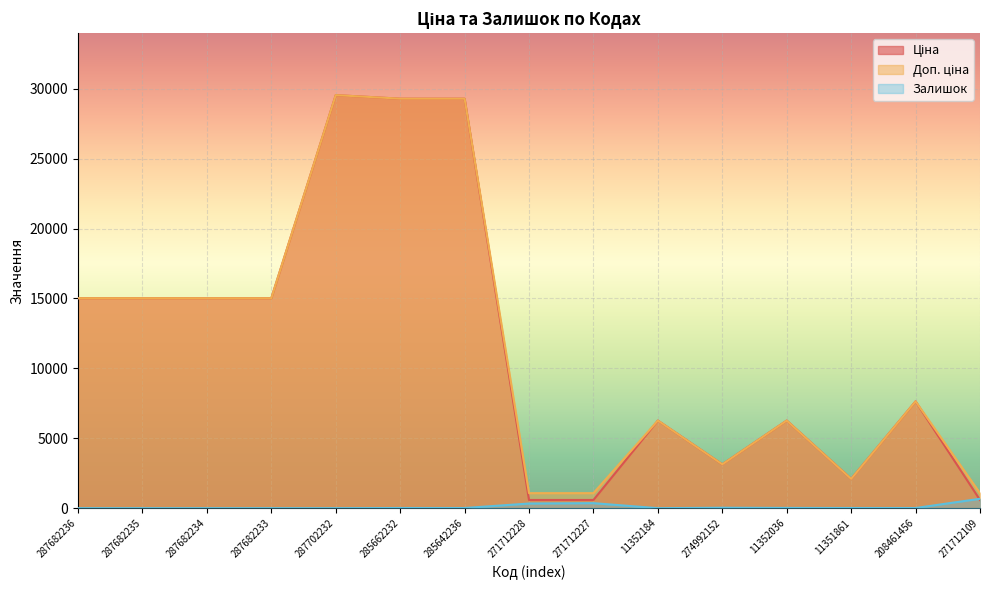

Between 287682235 and 271712109, which series saw the biggest shift?

Ціна